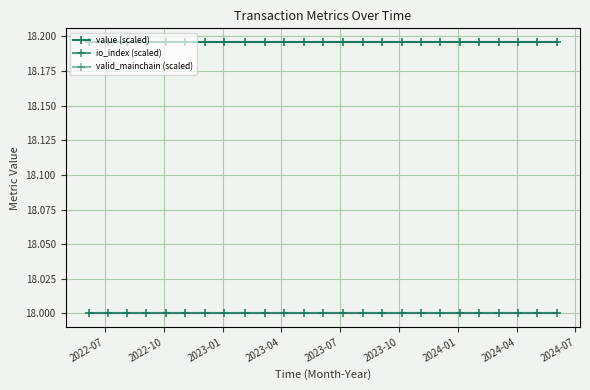

Which series has the largest total across all categories?

value (scaled)